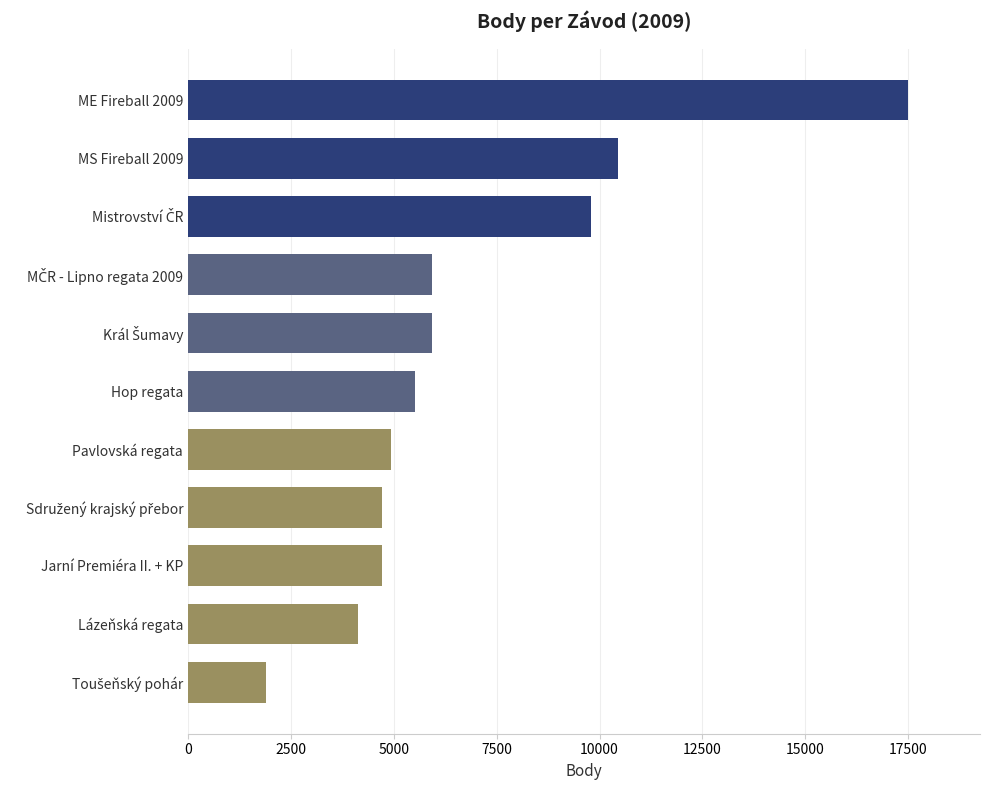

What is the difference between the maximum and minimum values?

15602